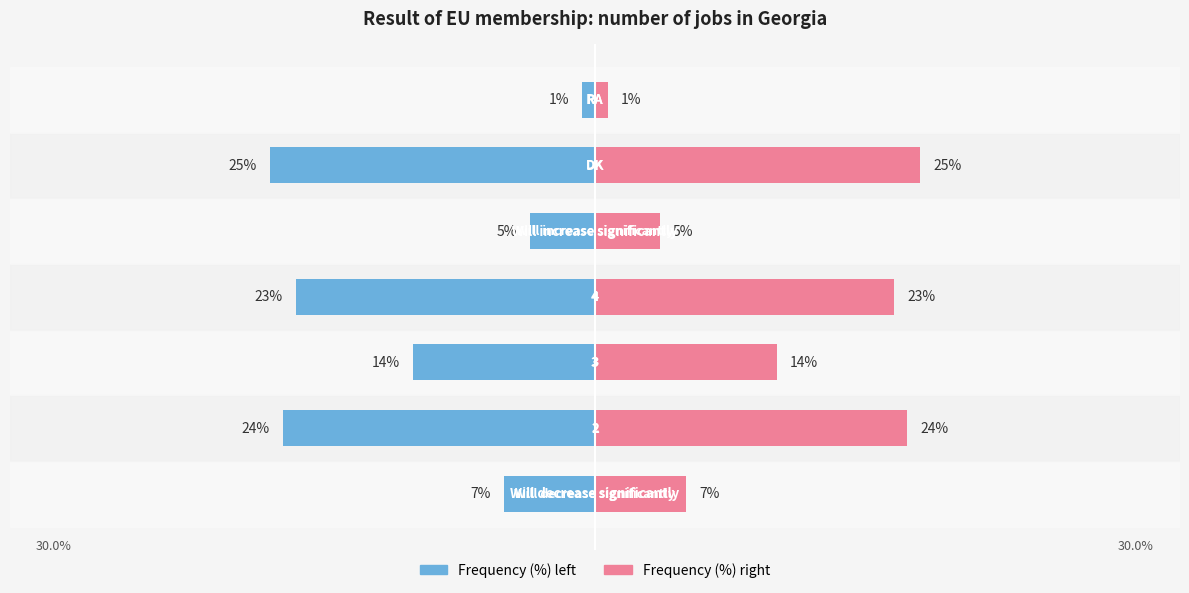

What is the average value of the Frequency (%) series?

-14